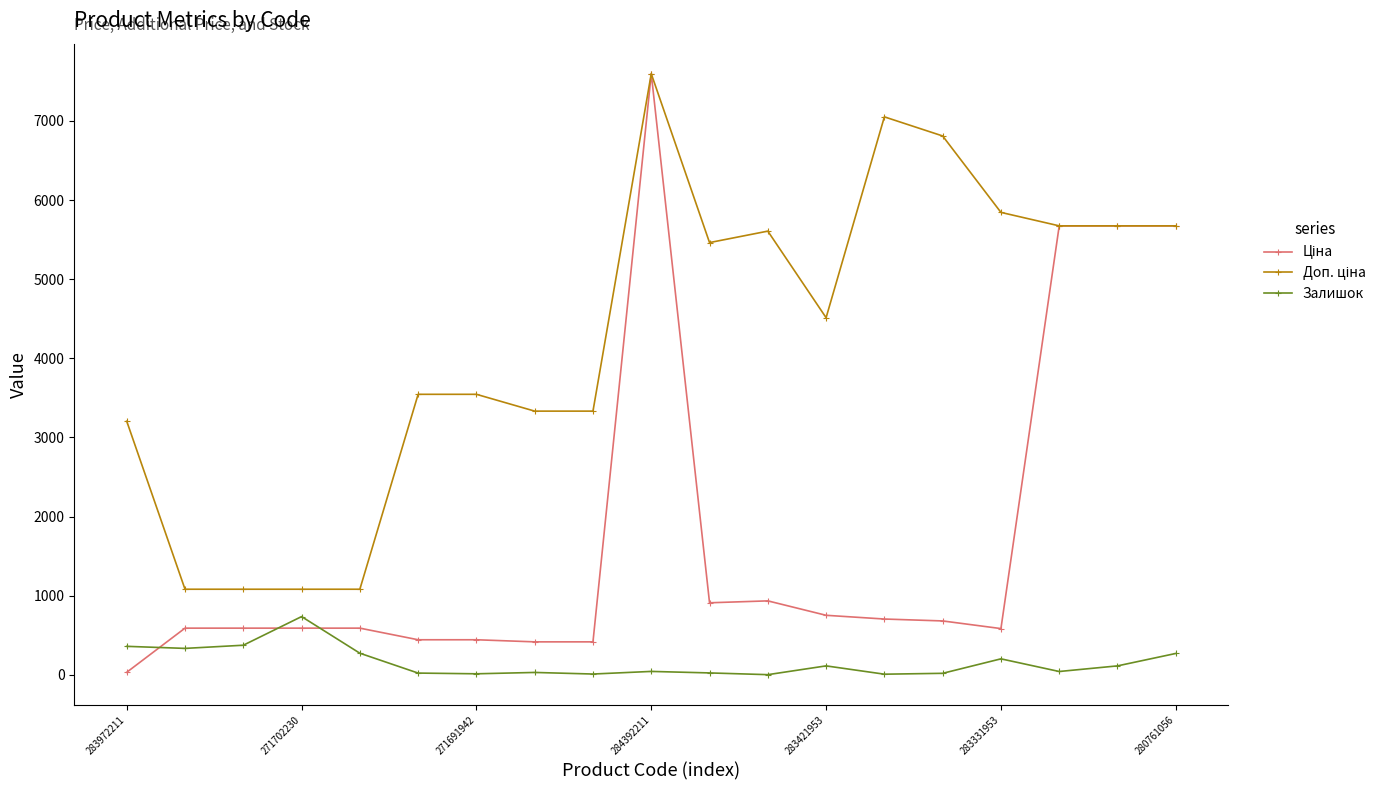

At how many categories does at least one series exceed 1648?

15